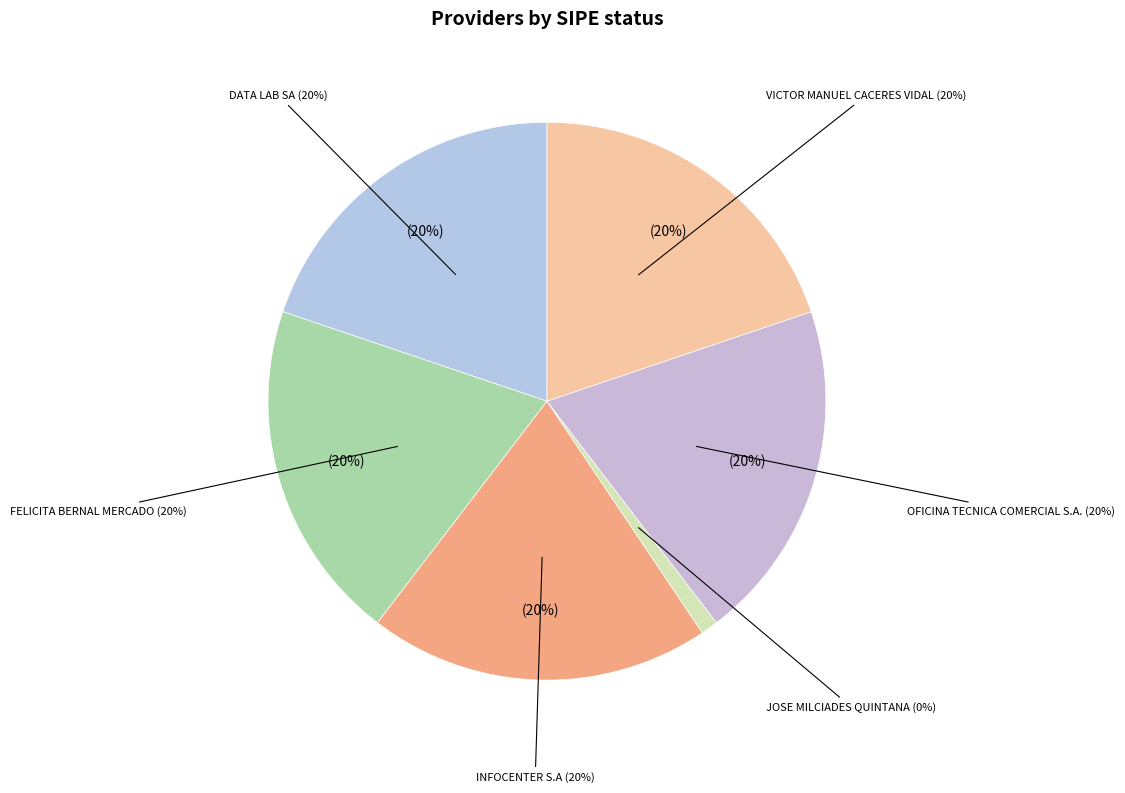

Do FELICITA BERNAL MERCADO and VICTOR MANUEL CACERES VIDAL together represent more than half of the pie?

No